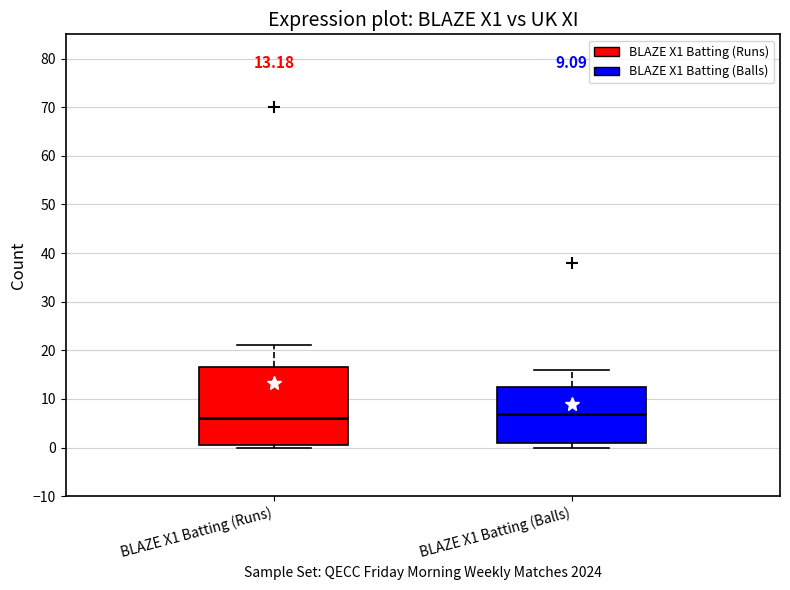

Which box's median line is the lowest?

BLAZE X1 Batting (Runs)